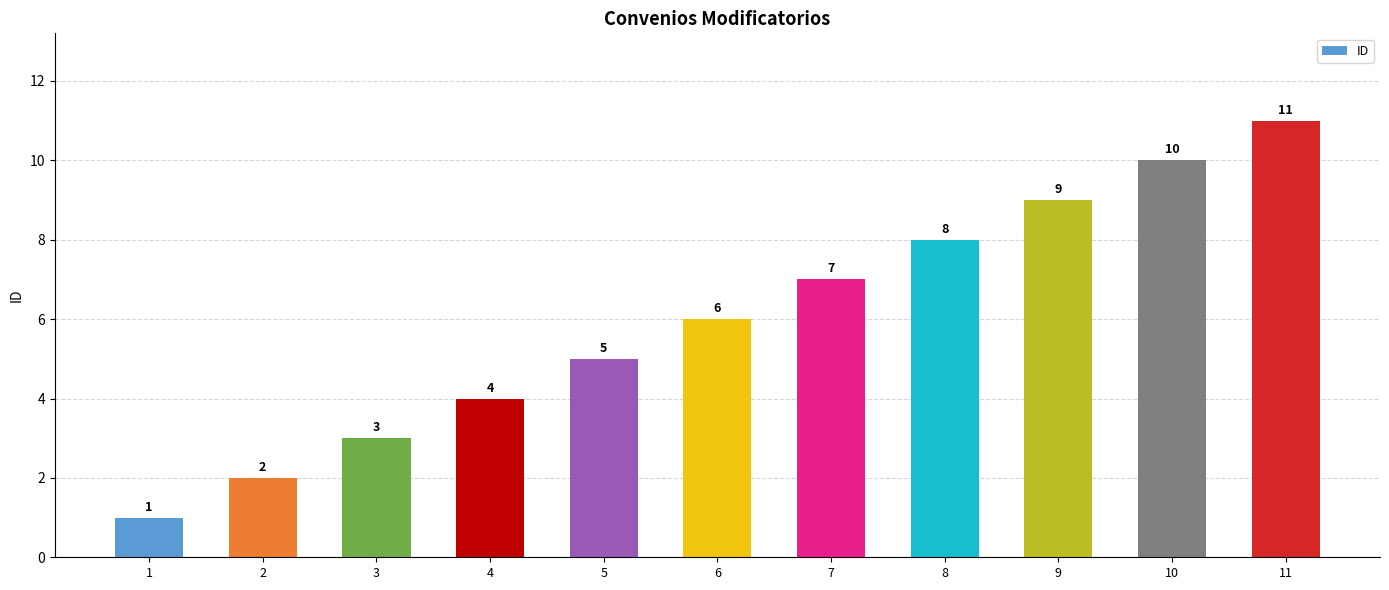

Are the bars grouped side by side (vs. stacked)?

No